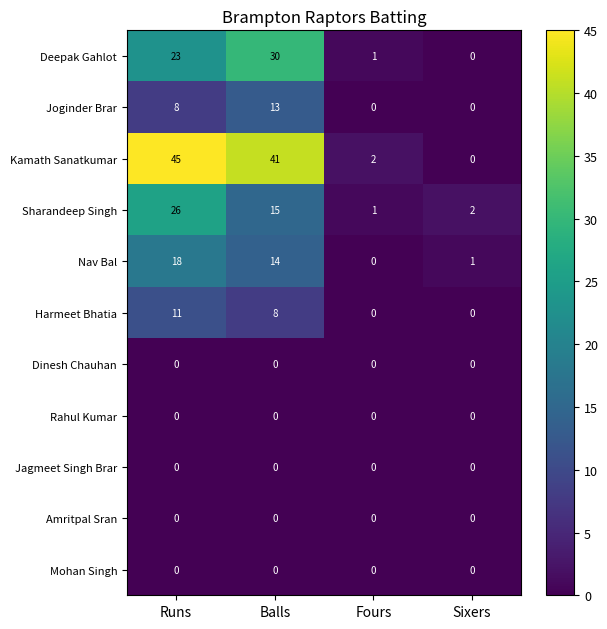

What is the difference between the highest and lowest values at Fours?

2